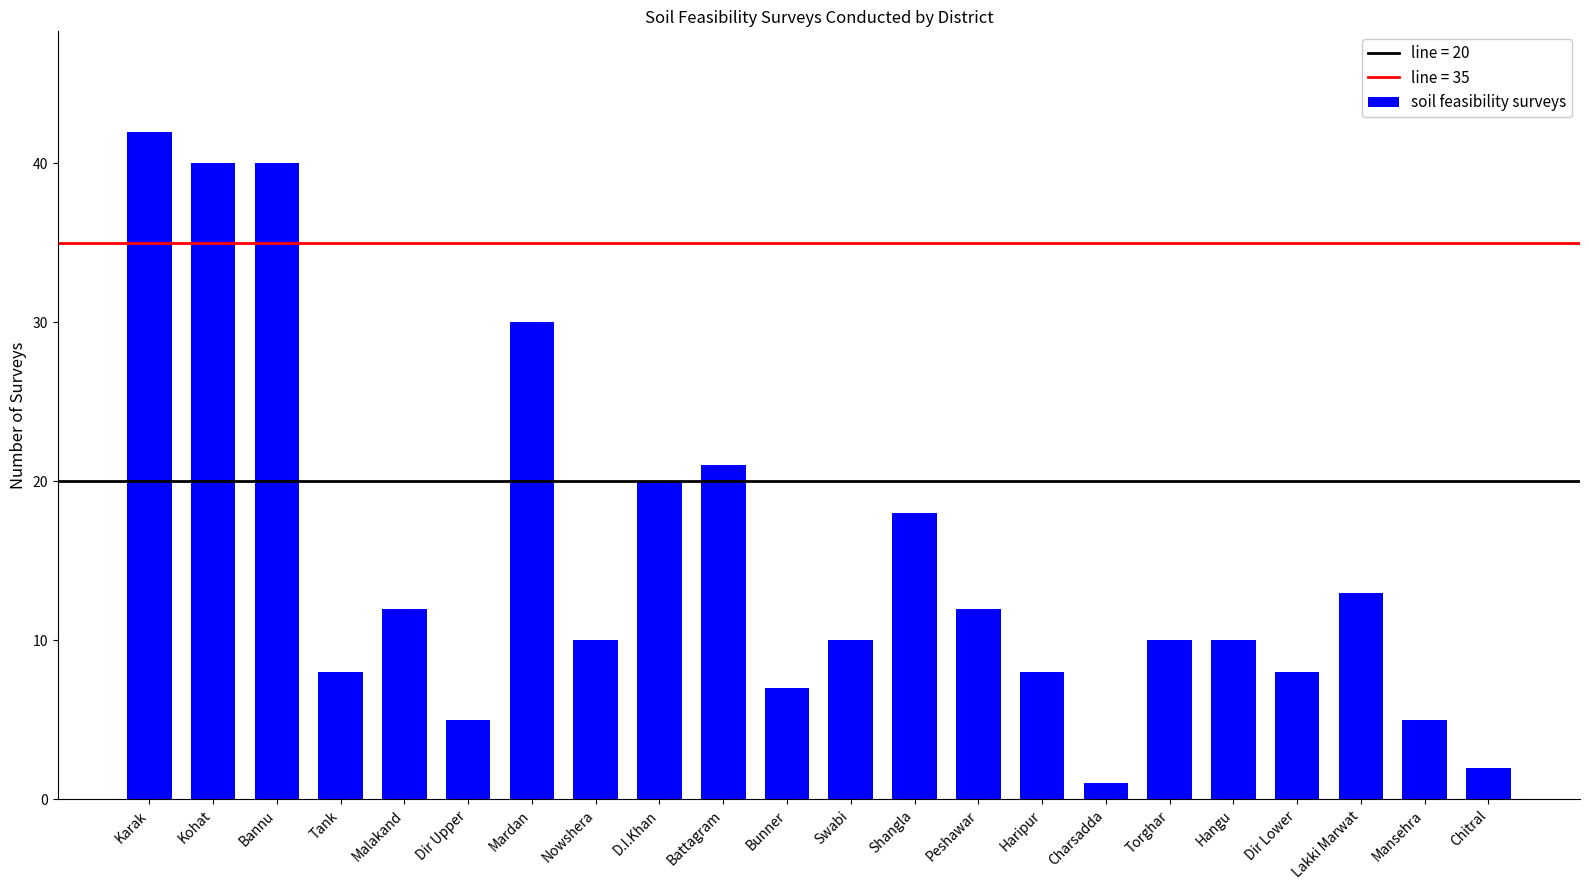

What is the label of the 17th bar from the right?

Dir Upper